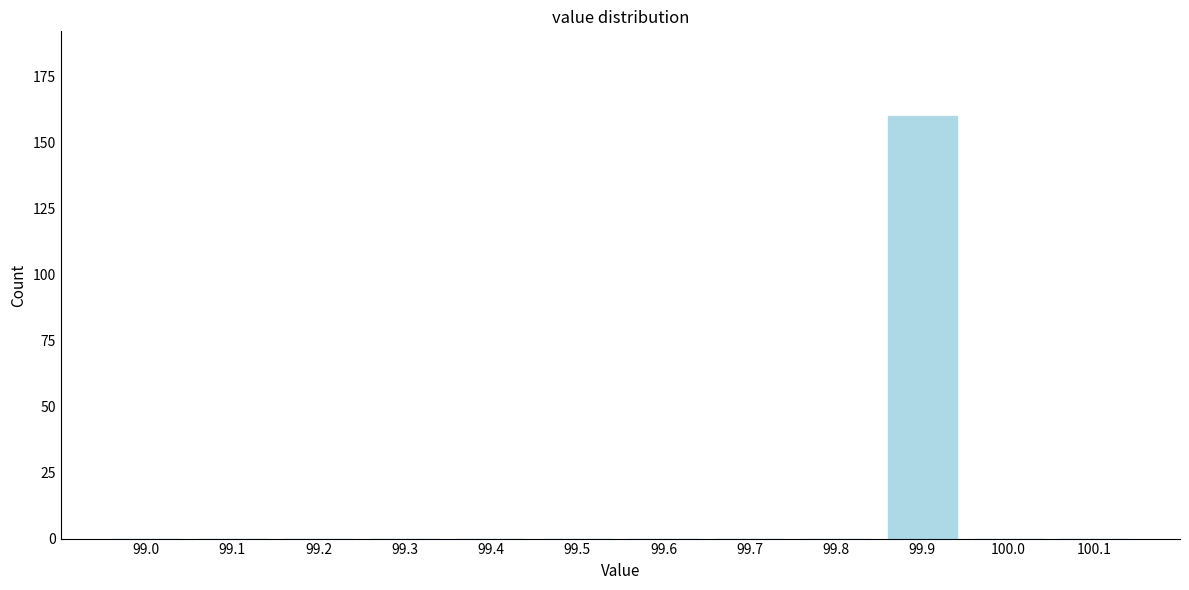

Reading left to right, list all the values displayed in this chart.

99.0=0	99.1=0	99.2=0	99.3=0	99.4=0	99.5=0	99.6=0	99.7=0	99.8=0	99.9=160	100.0=0	100.1=0